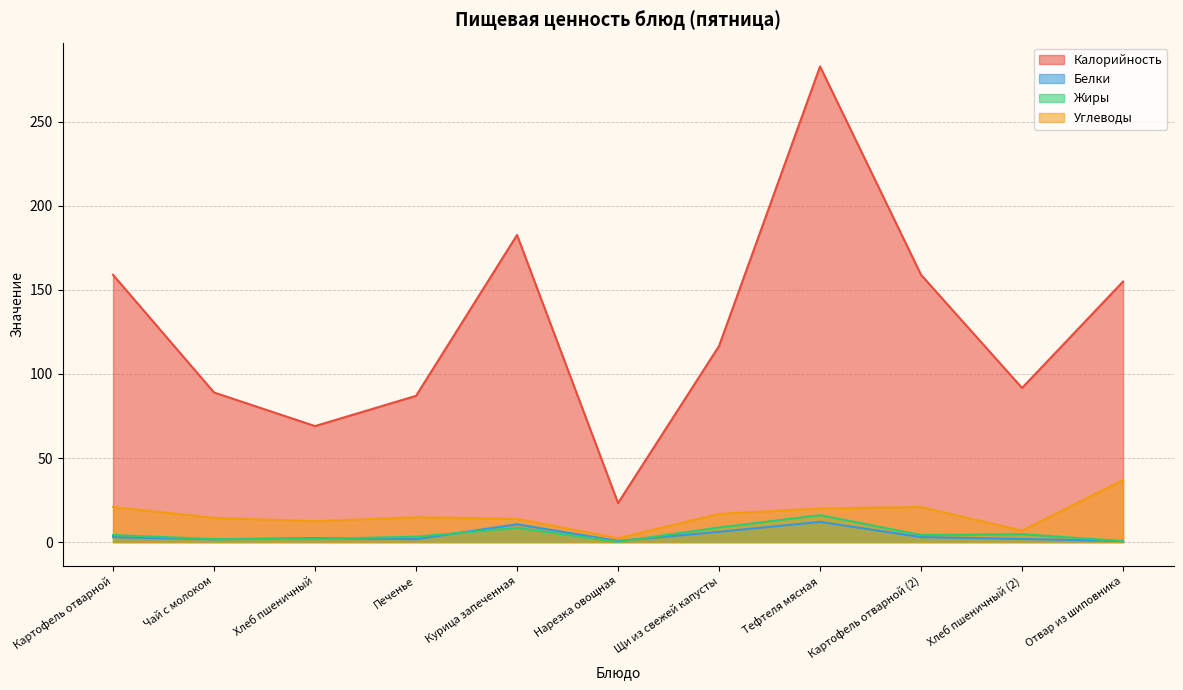

What is the label of the 5th point from the right?

Щи из свежей капусты